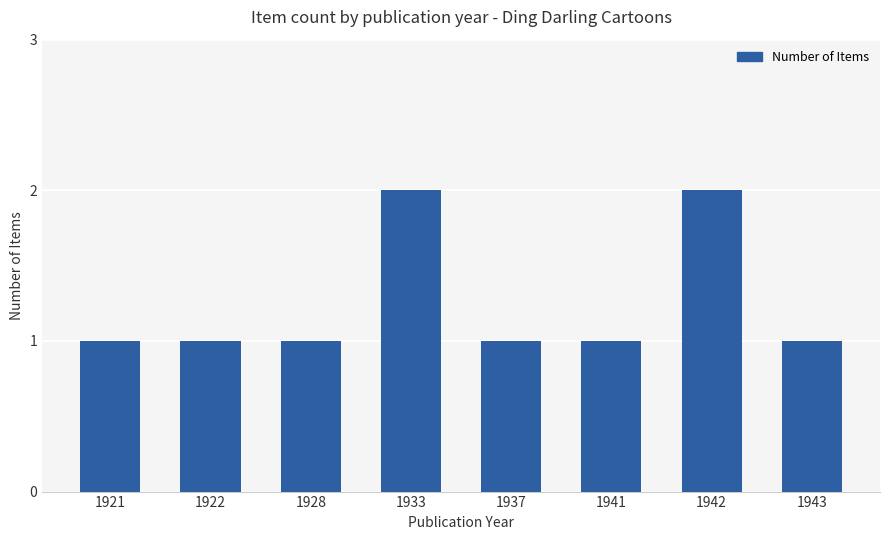

What is the value of the 4th bar from the left?

2